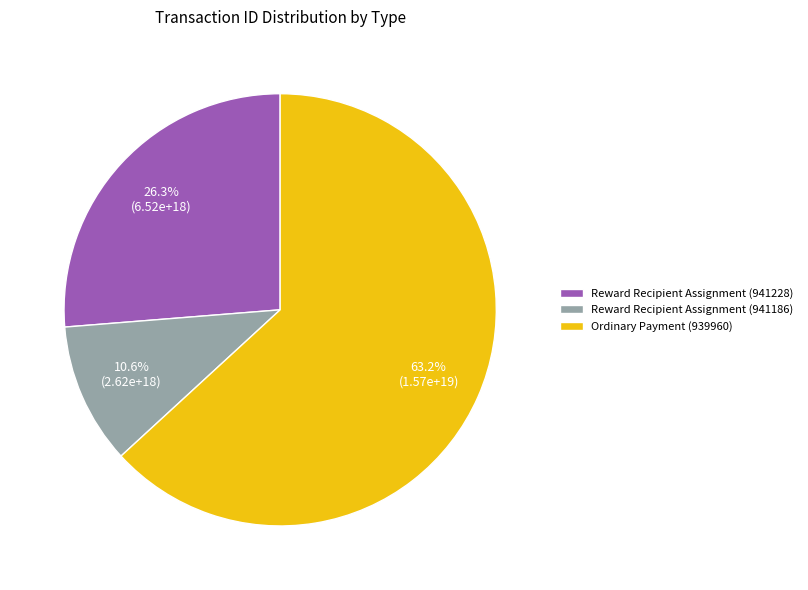

Which slice is the smallest?

Reward Recipient Assignment (941186)